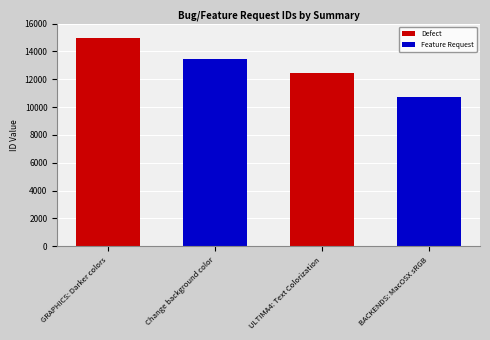

How many categories are shown in the chart?

4